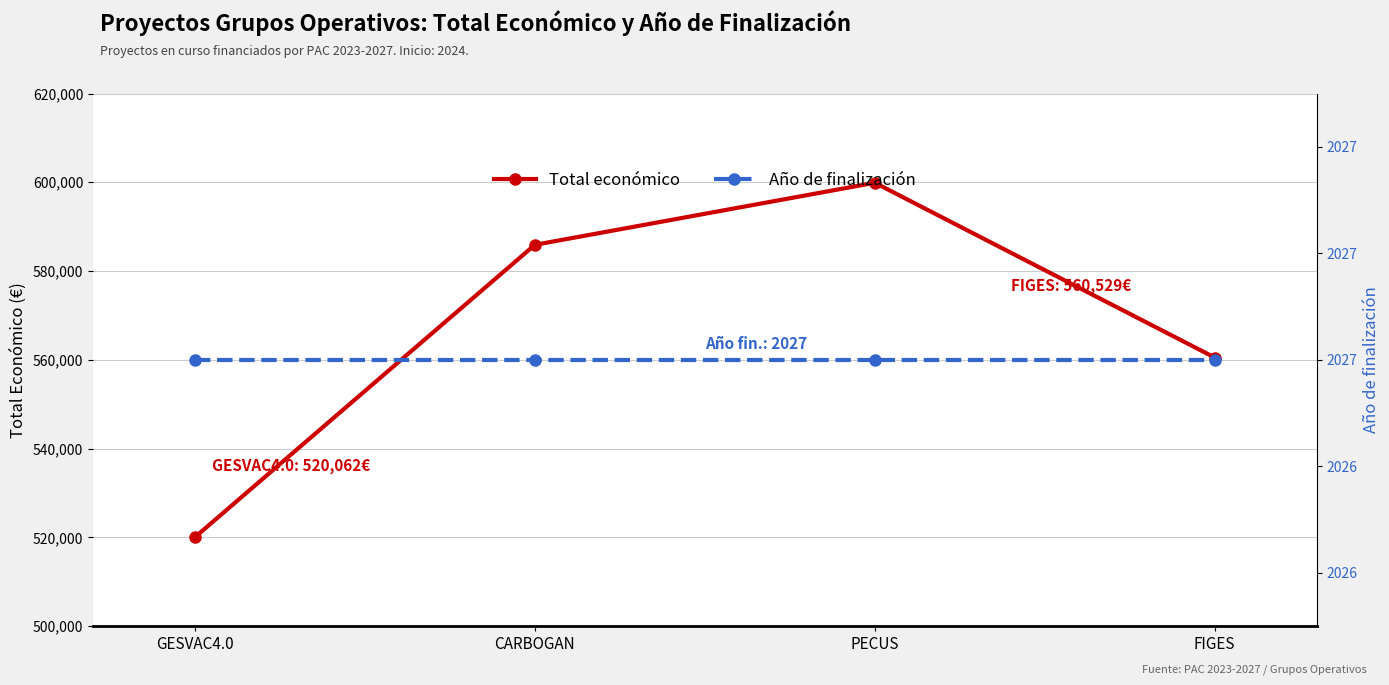

Which has a higher value, GESVAC4.0 or FIGES?

FIGES